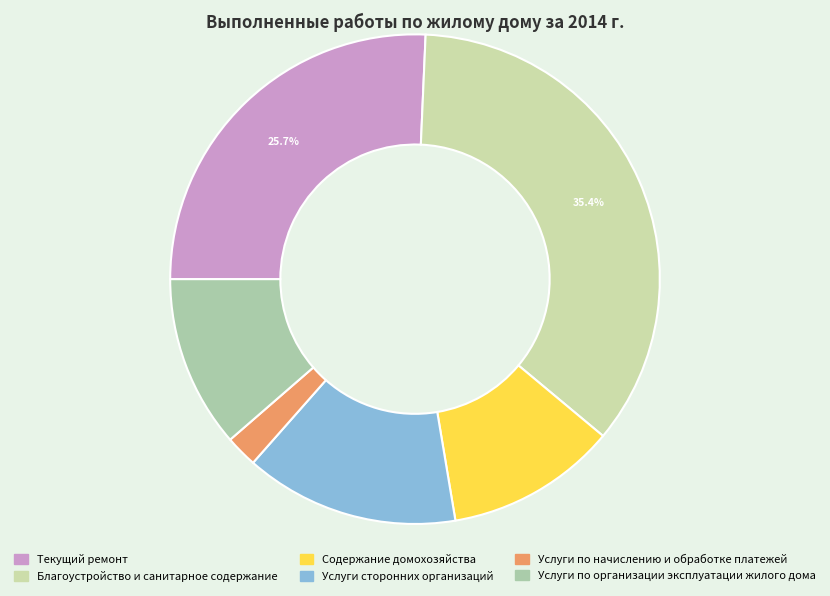

How many segments does this pie chart have?

6